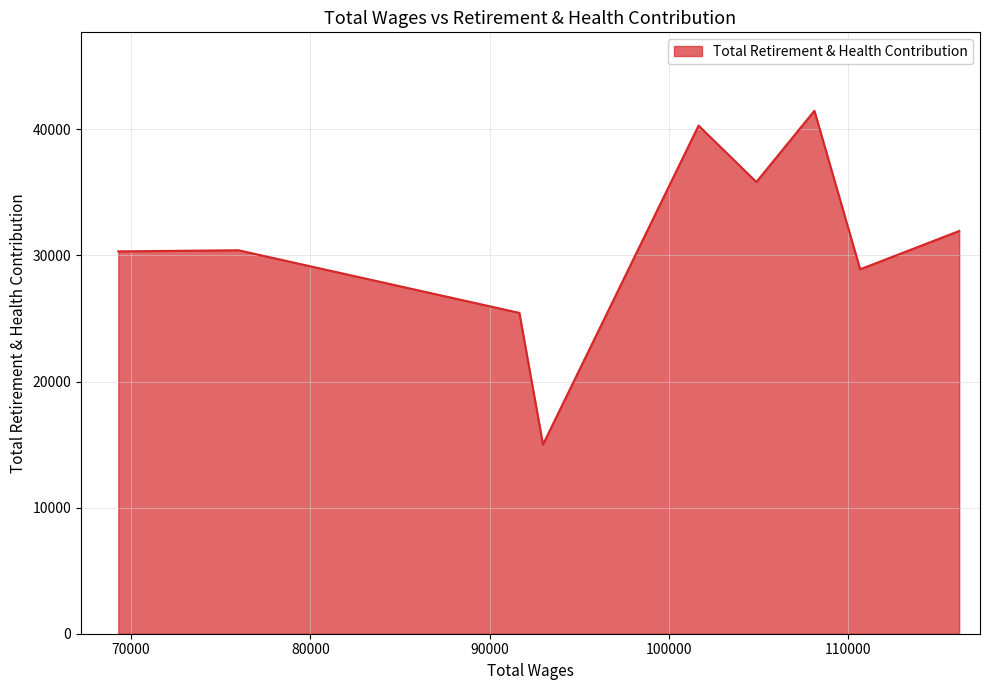

What is the maximum value shown in the chart?

41478